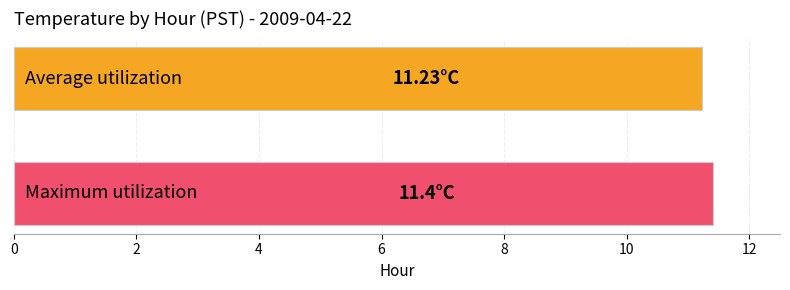

How many series are shown in this chart?

2